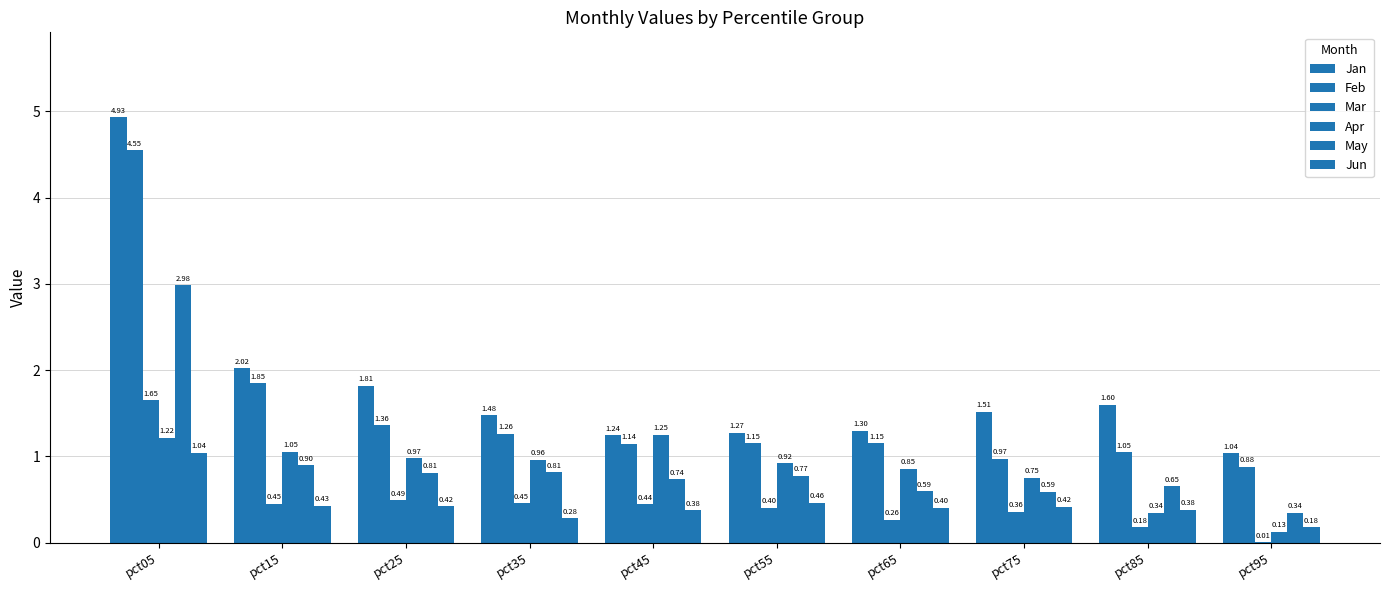

Rank the series by their maximum value, from lowest to highest.

Jun, Apr, Mar, May, Feb, Jan